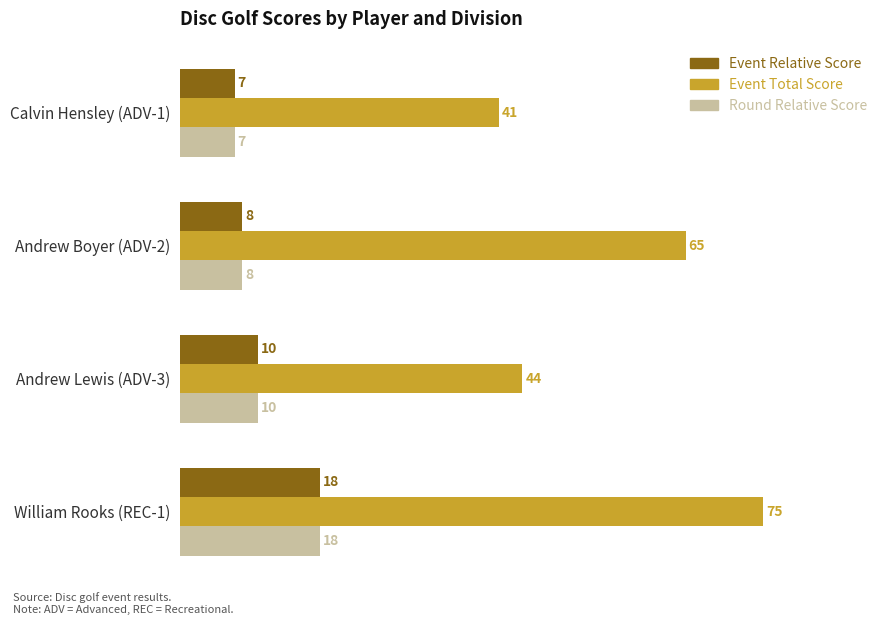

What is the difference between the highest and lowest values at Calvin Hensley (ADV-1)?

34